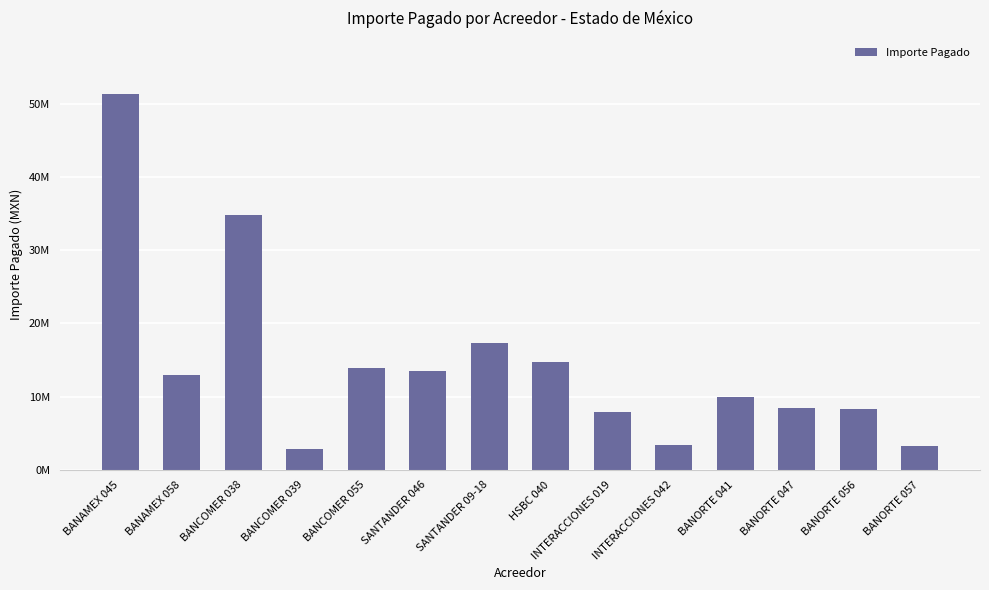

What is the change in value from BANORTE 047 to BANORTE 056?

-208015.7